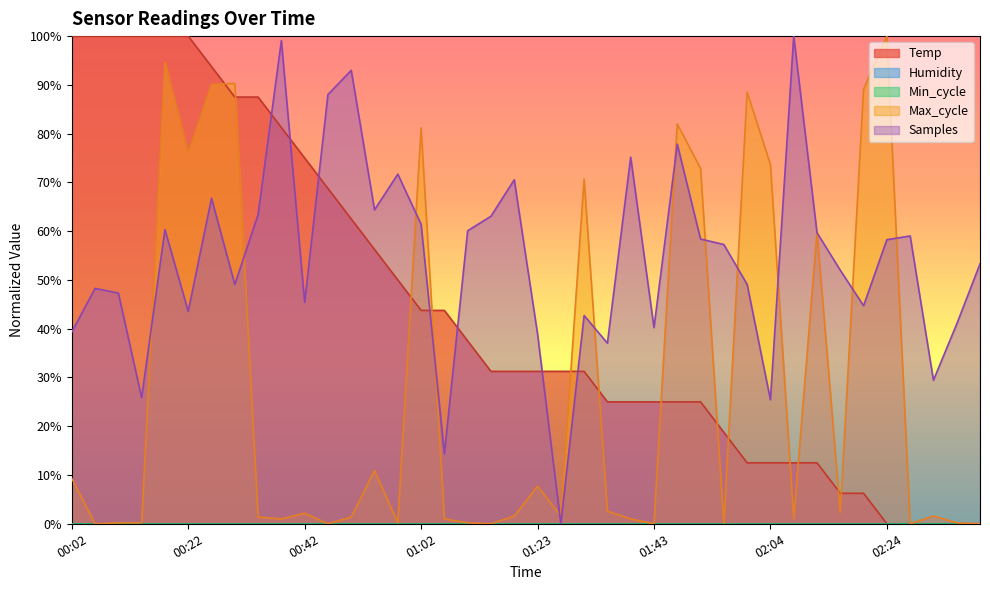

Does the chart display data point markers on the line(s)?

No